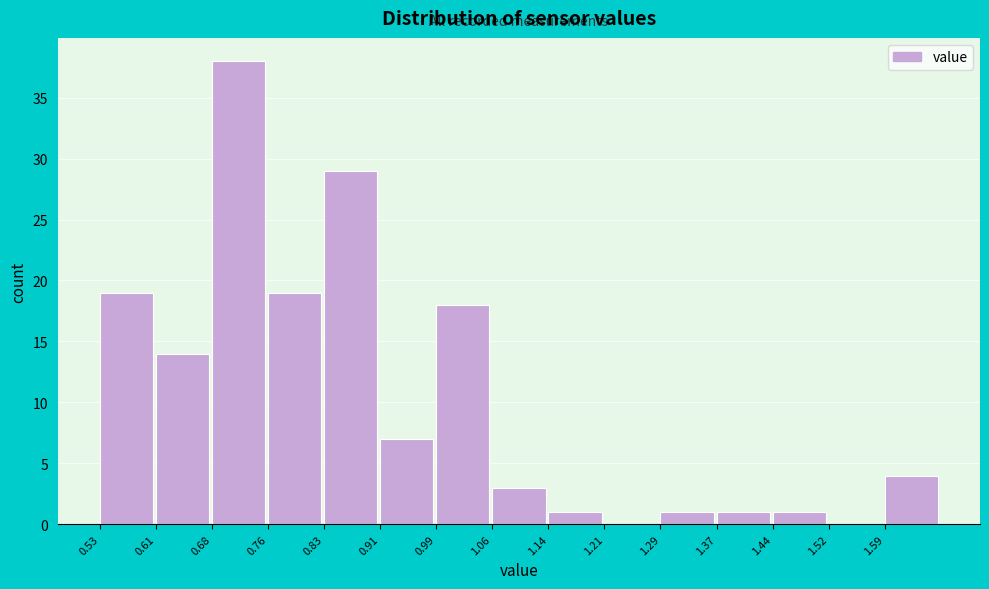

Reading left to right, list every bar in this chart as the range it spans on the x-axis followed by its height. Neither the bar edges nor the heights are printed on the chart, so give them approximately, as read against the axes.

0.530 to 0.606: 19
0.606 to 0.682: 14
0.682 to 0.758: 38
0.758 to 0.834: 19
0.834 to 0.910: 29
0.910 to 0.986: 7
0.986 to 1.062: 18
1.062 to 1.138: 3
1.138 to 1.214: 1
1.214 to 1.290: 0
1.290 to 1.366: 1
1.366 to 1.442: 1
1.442 to 1.518: 1
1.518 to 1.594: 0
1.594 to 1.670: 4